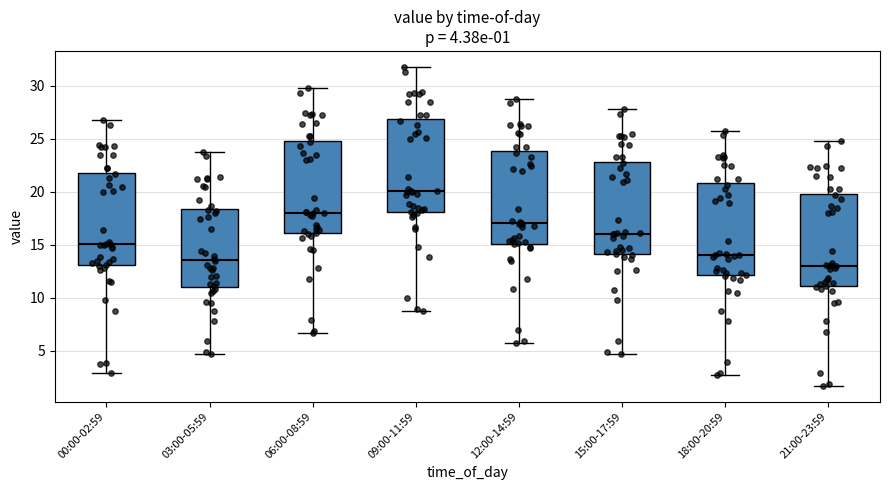

Which box has the highest median line?

09:00-11:59